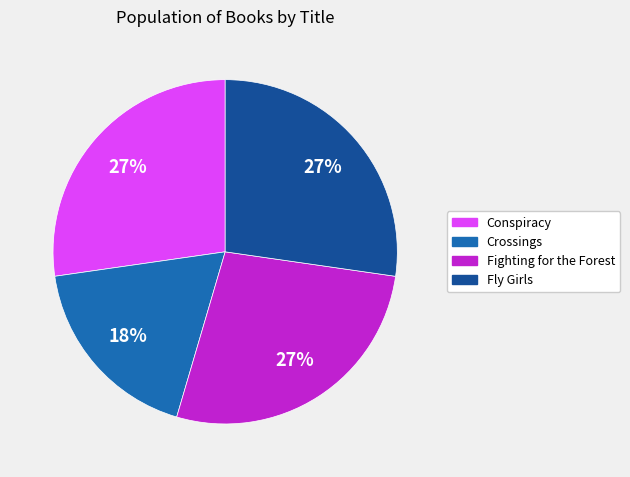

The Conspiracy slice represents 27% of the pie. True or false?

True